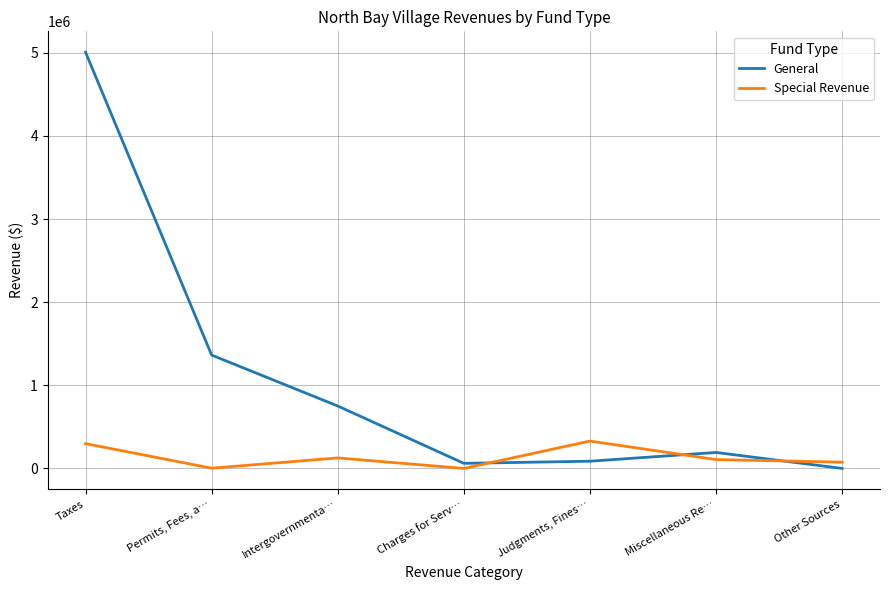

True or false: General and Special Revenue intersect in this chart.

True